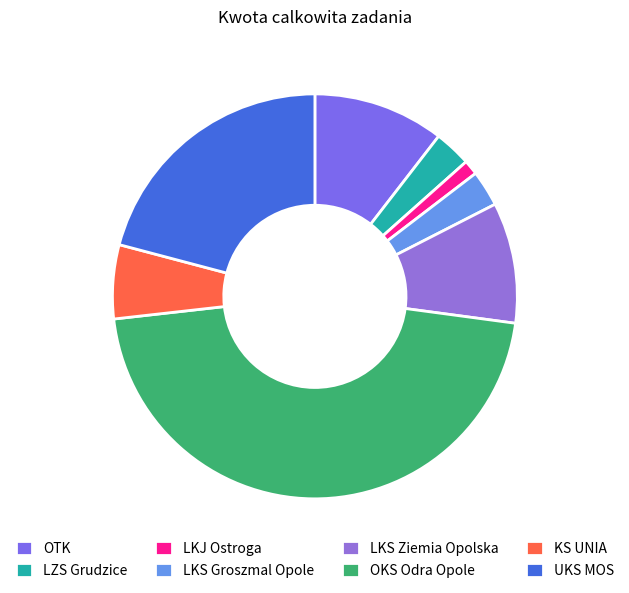

What is the ratio of the value at KS UNIA to the value at LKS Ziemia Opolska?

0.6